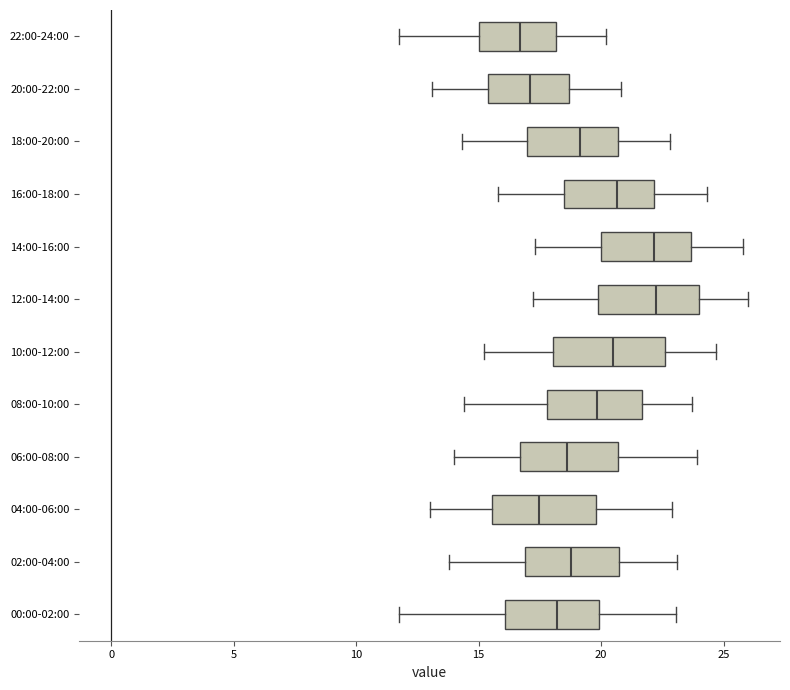

Reading bottom to top, transcribe this box plot: for each box, give where its median line is, the range the box spans, and where its two whiskers end, as read against the x-axis. The values are not printed on the chart, so give them approximately, as read against the axis.

00:00-02:00: median 18.0, box 16.0 to 20.0, whiskers 12.0 to 23.0
02:00-04:00: median 19.0, box 17.0 to 20.5, whiskers 14.0 to 23.0
04:00-06:00: median 17.5, box 15.5 to 20.0, whiskers 13.0 to 23.0
06:00-08:00: median 18.5, box 16.5 to 20.5, whiskers 14.0 to 24.0
08:00-10:00: median 20.0, box 18.0 to 21.5, whiskers 14.5 to 23.5
10:00-12:00: median 20.5, box 18.0 to 22.5, whiskers 15.0 to 24.5
12:00-14:00: median 22.5, box 20.0 to 24.0, whiskers 17.0 to 26.0
14:00-16:00: median 22.0, box 20.0 to 23.5, whiskers 17.5 to 26.0
16:00-18:00: median 20.5, box 18.5 to 22.0, whiskers 16.0 to 24.5
18:00-20:00: median 19.0, box 17.0 to 20.5, whiskers 14.5 to 23.0
20:00-22:00: median 17.0, box 15.5 to 18.5, whiskers 13.0 to 21.0
22:00-24:00: median 16.5, box 15.0 to 18.0, whiskers 12.0 to 20.0